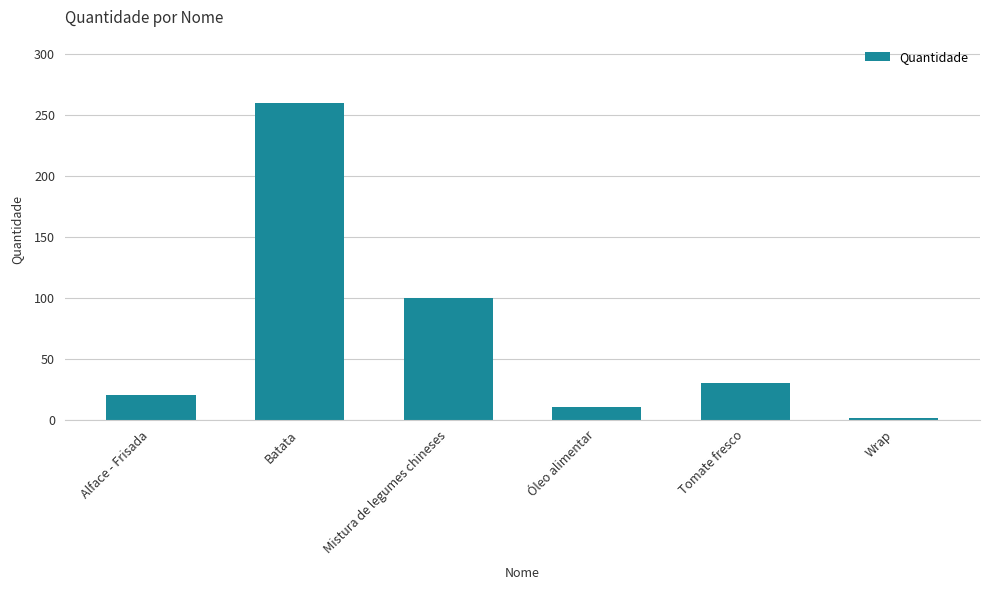

What is the approximate value at Mistura de legumes chineses?

100